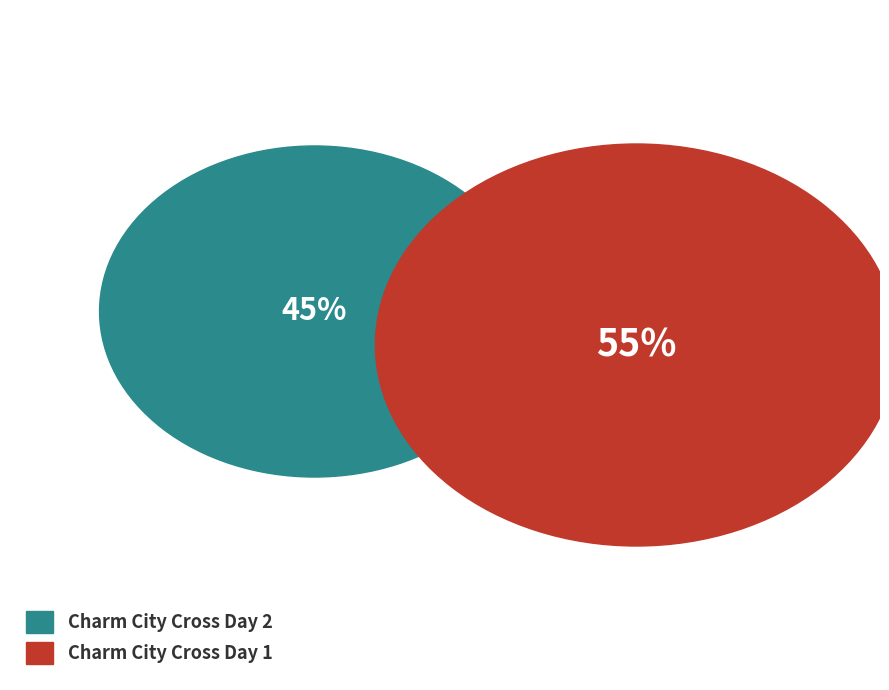

To the nearest percent, what percentage of the pie is Charm City Cross Day 2?

45%